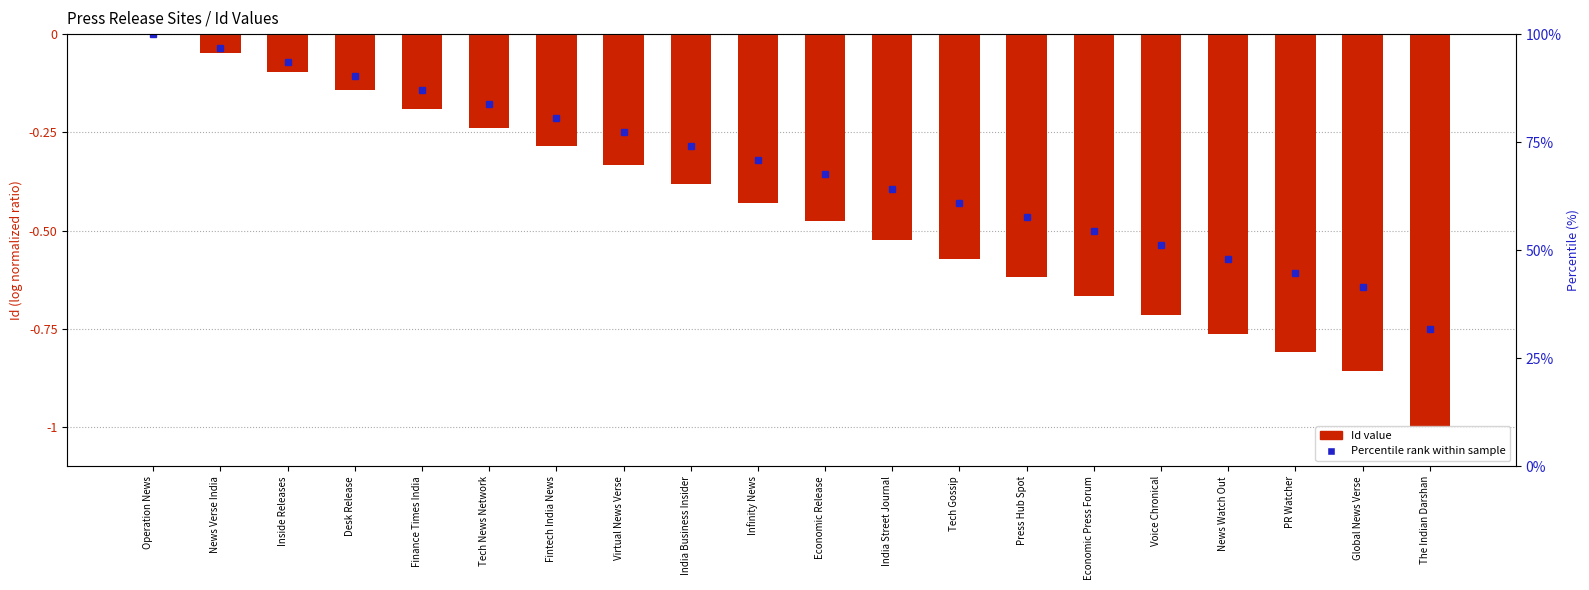

What is the average value?

-0.5